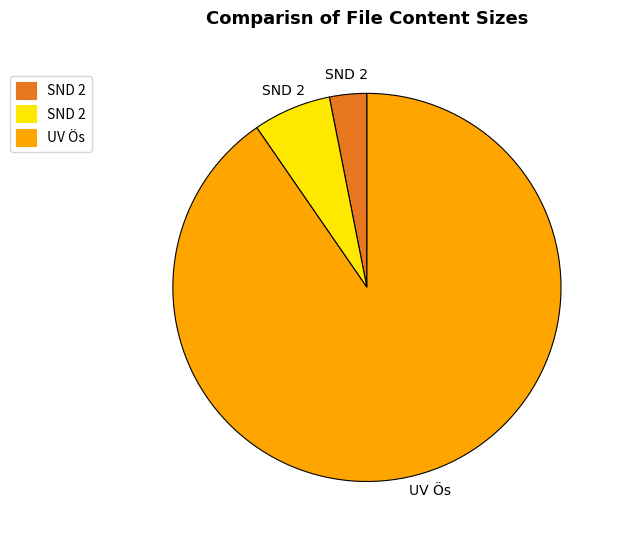

Is there a majority slice in this chart?

Yes